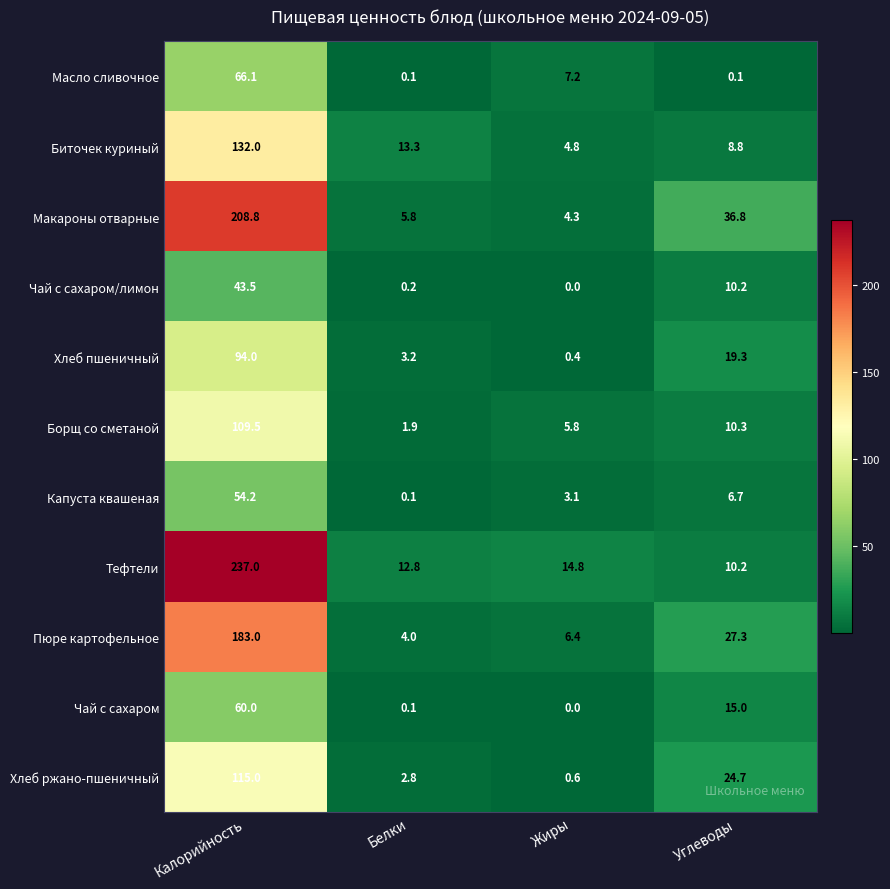

Where does the Макароны отварные series first go above 36?

Калорийность